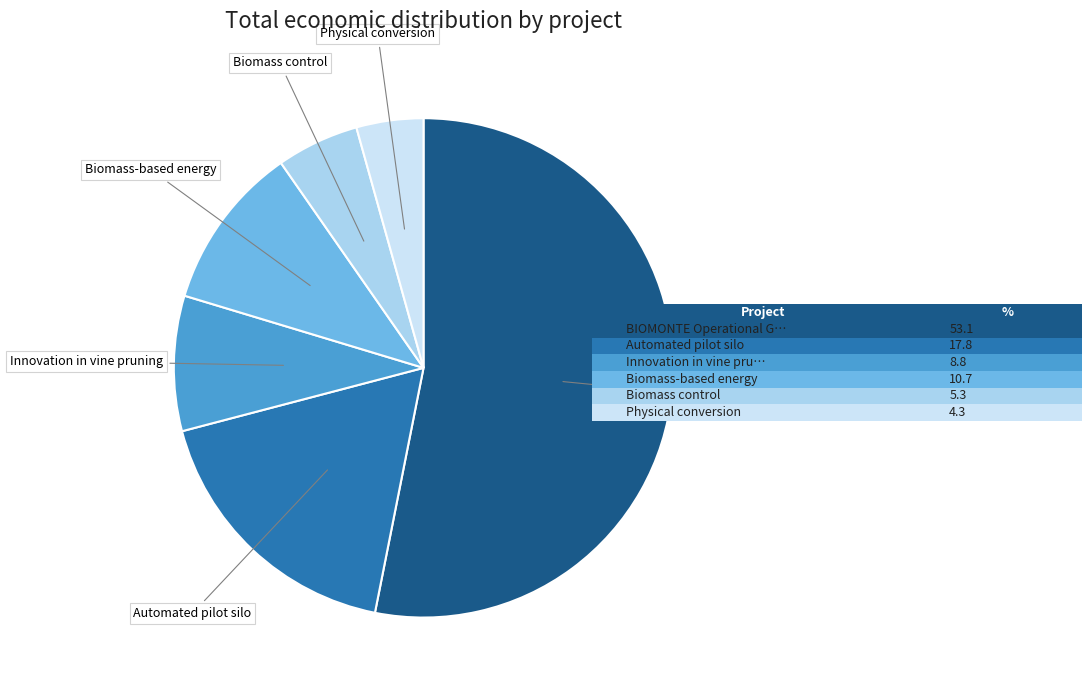

Is there any slice that represents more than half of the pie?

Yes